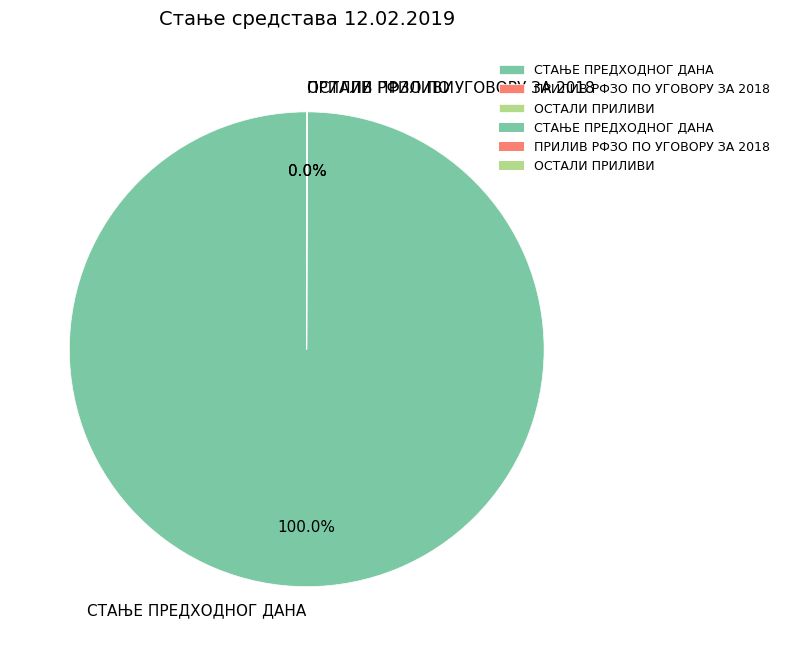

What is the largest slice in the pie chart?

СТАЊЕ ПРЕДХОДНОГ ДАНА